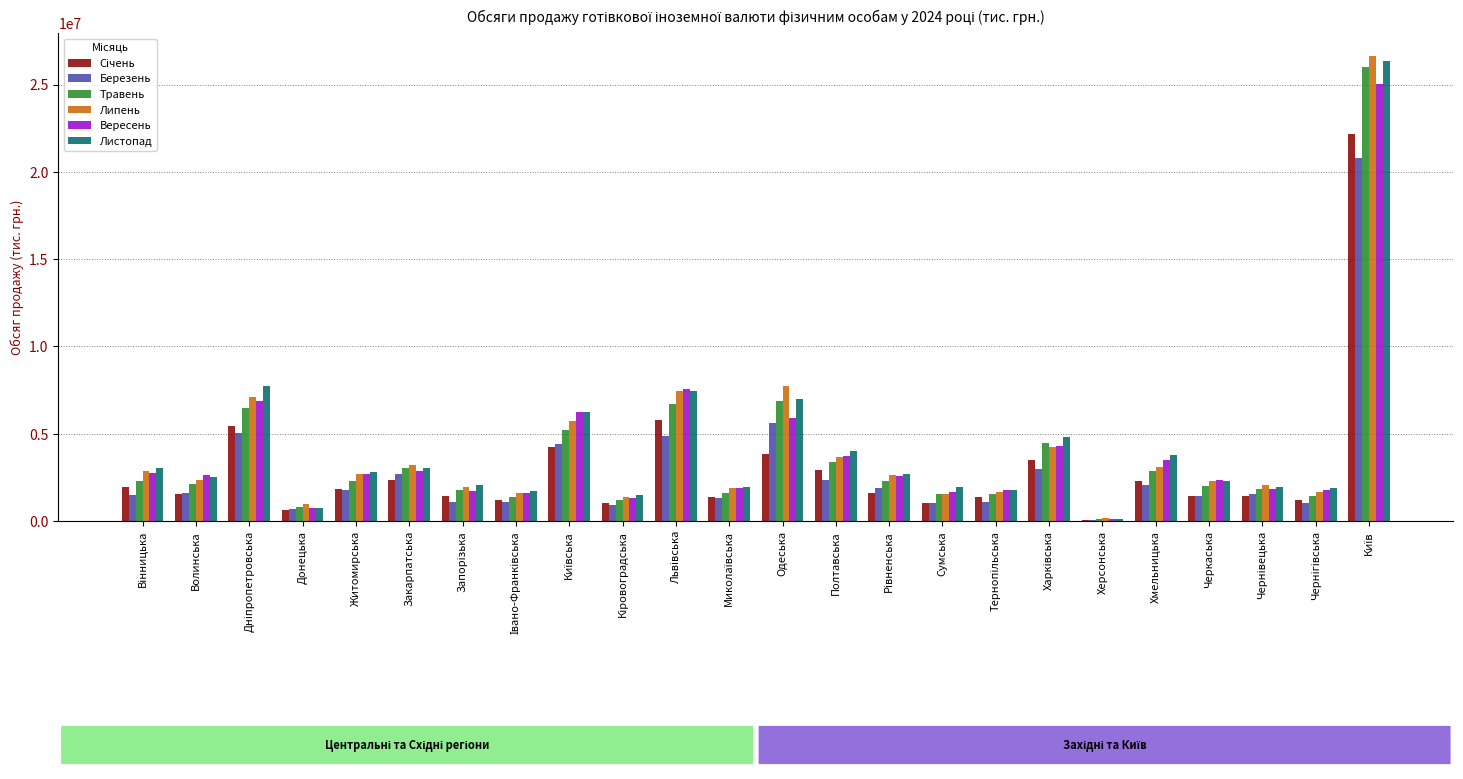

Is the value of Березень at Житомирська greater than the value of Вересень at Закарпатська?

No